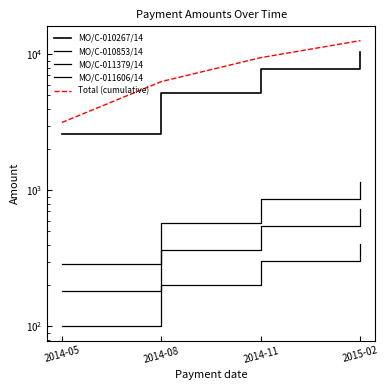

What is the label of the 1st point from the left?

2014-05